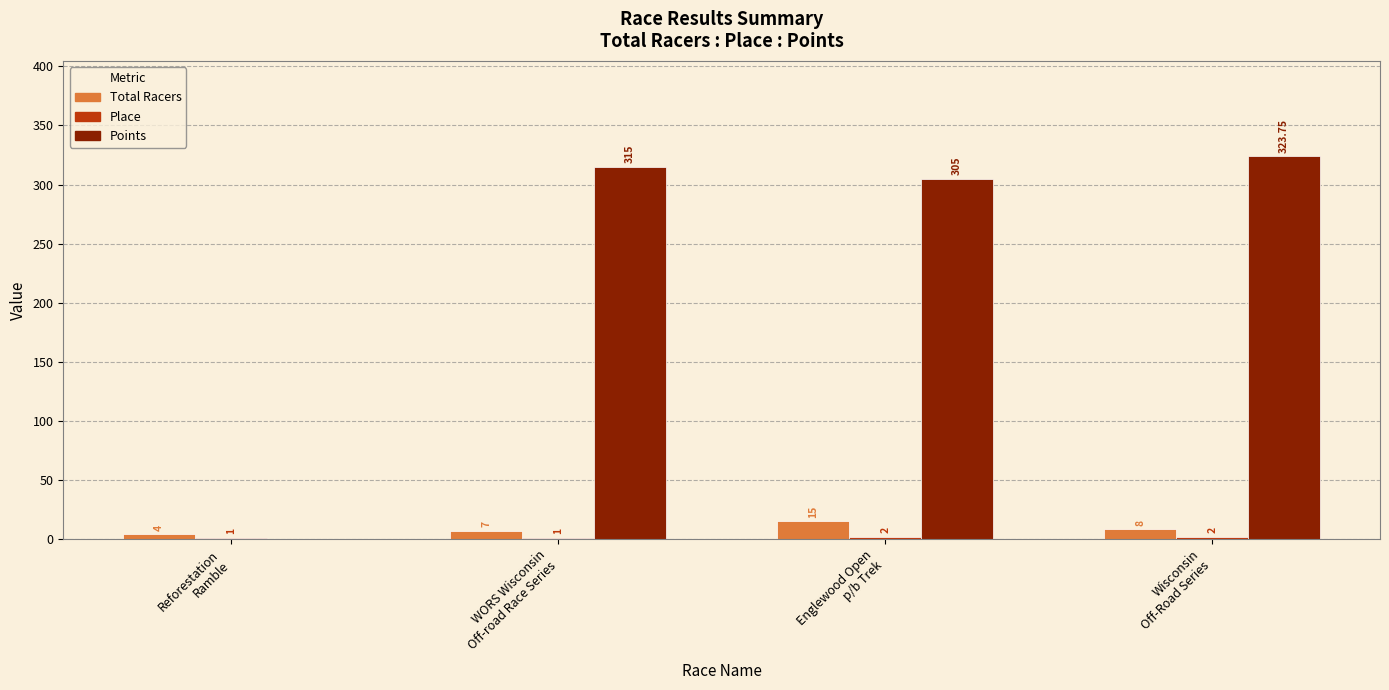

Which series has the largest total across all categories?

Points